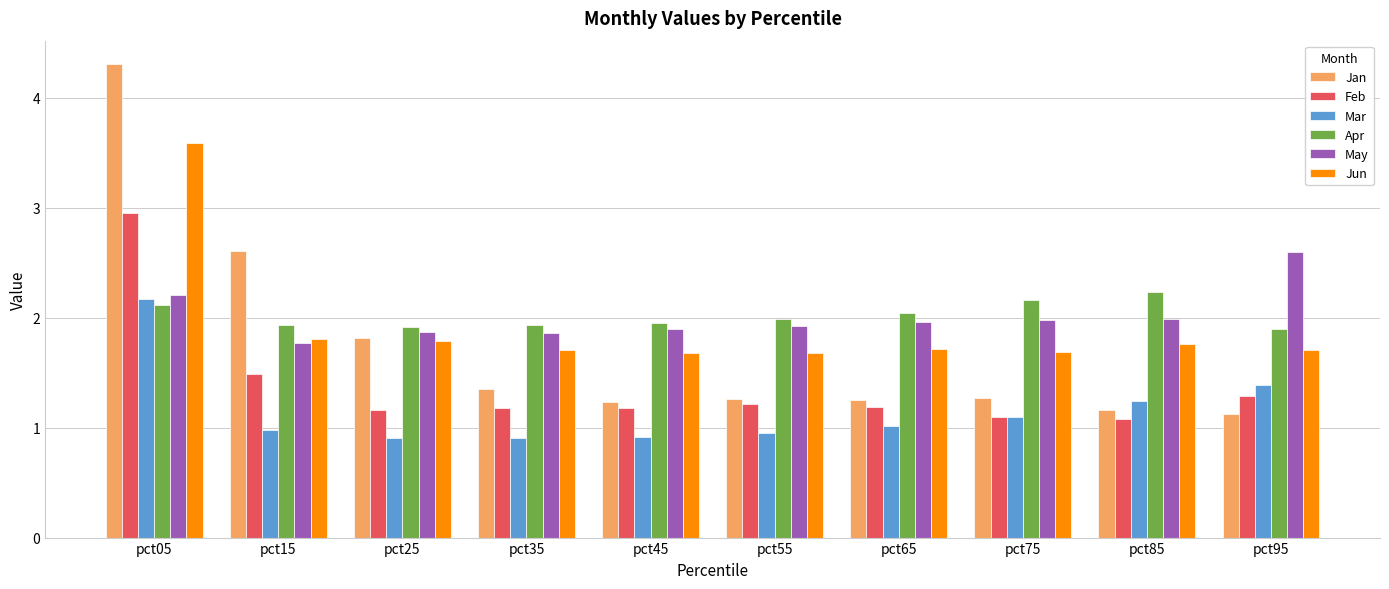

The Jun series shows 3.6 at pct05. True or false?

True